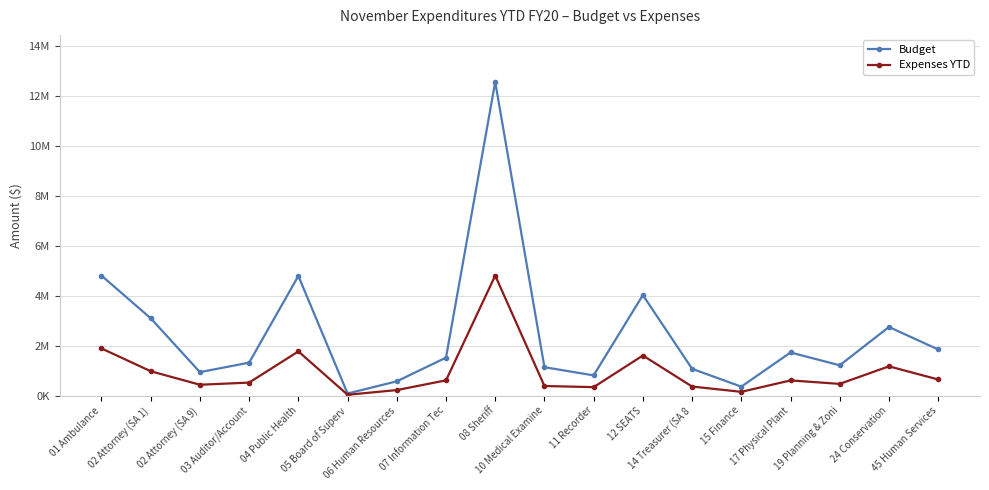

Reading left to right, extract all data points from this chart.

Budget: 01 Ambulance=4804916	02 Attorney (SA 1)=3095147	02 Attorney (SA 9)=936339	03 Auditor/Account=1317592	04 Public Health=4790945	05 Board of Superv=78746	06 Human Resources=568137	07 Information Tec=1518454	08 Sheriff=12567377	10 Medical Examine=1134153	11 Recorder=806800	12 SEATS=4024416	14 Treasurer (SA 8=1070170	15 Finance=354148	17 Physical Plant=1724600	19 Planning & Zoni=1210385	24 Conservation=2746064	45 Human Services=1844652
Expenses YTD: 01 Ambulance=1886528	02 Attorney (SA 1)=972724	02 Attorney (SA 9)=431458	03 Auditor/Account=517213	04 Public Health=1767485	05 Board of Superv=29751	06 Human Resources=216983	07 Information Tec=607625	08 Sheriff=4806819	10 Medical Examine=380716	11 Recorder=335132	12 SEATS=1603005	14 Treasurer (SA 8=359032	15 Finance=146548	17 Physical Plant=604642	19 Planning & Zoni=465620	24 Conservation=1168979	45 Human Services=641802